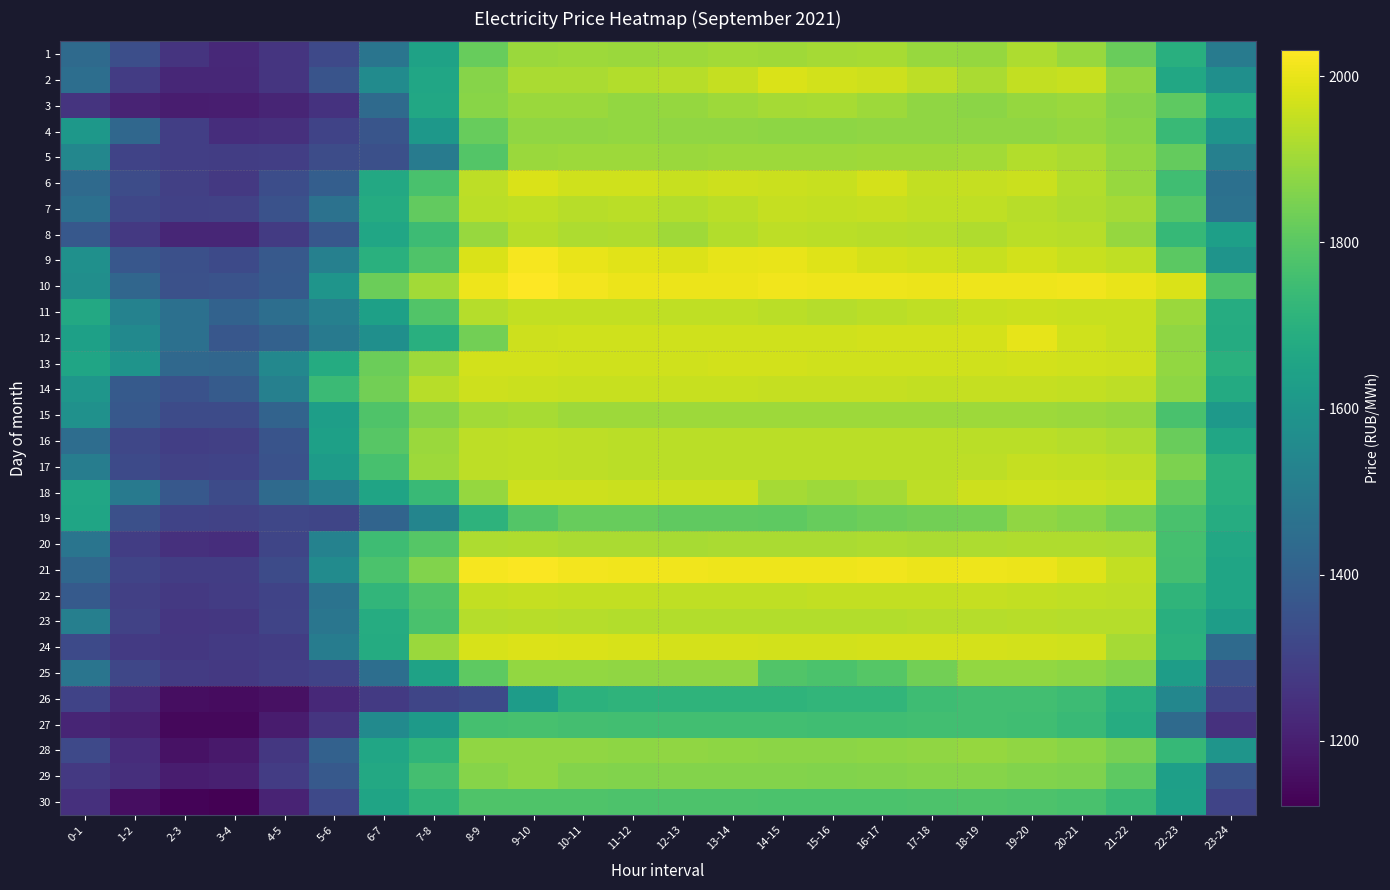

Reading left to right, transcribe all the data shown in this chart.

1: 0-1=1437.3	1-2=1338.9	2-3=1258.7	3-4=1225.5	4-5=1262.7	5-6=1321.5	6-7=1474.4	7-8=1645.7	8-9=1818.1	9-10=1894.0	10-11=1898.8	11-12=1893.9	12-13=1898.7	13-14=1906.5	14-15=1901.6	15-16=1909.2	16-17=1911.5	17-18=1890.7	18-19=1887.3	19-20=1919.3	20-21=1890.2	21-22=1824.6	22-23=1696.3	23-24=1501.9
2: 0-1=1450.9	1-2=1282.1	2-3=1224.8	3-4=1222.7	4-5=1263.8	5-6=1358.0	6-7=1561.9	7-8=1658.4	8-9=1866.1	9-10=1916.2	10-11=1916.7	11-12=1926.5	12-13=1933.0	13-14=1951.3	14-15=1981.0	15-16=1970.1	16-17=1963.4	17-18=1939.6	18-19=1915.5	19-20=1947.2	20-21=1954.1	21-22=1879.4	22-23=1666.9	23-24=1573.8
3: 0-1=1257.7	1-2=1214.1	2-3=1196.0	3-4=1200.0	4-5=1215.1	5-6=1254.1	6-7=1436.7	7-8=1667.2	8-9=1868.8	9-10=1893.5	10-11=1893.0	11-12=1885.6	12-13=1887.5	13-14=1896.7	14-15=1906.9	15-16=1913.8	16-17=1899.2	17-18=1881.1	18-19=1872.3	19-20=1885.9	20-21=1896.2	21-22=1862.2	22-23=1806.2	23-24=1677.3
4: 0-1=1605.4	1-2=1423.8	2-3=1290.4	3-4=1240.6	4-5=1248.2	5-6=1305.5	6-7=1360.3	7-8=1608.5	8-9=1818.5	9-10=1880.6	10-11=1881.8	11-12=1882.9	12-13=1878.7	13-14=1878.8	14-15=1877.2	15-16=1877.1	16-17=1878.7	17-18=1878.7	18-19=1878.7	19-20=1881.6	20-21=1888.9	21-22=1870.6	22-23=1738.0	23-24=1592.9
5: 0-1=1543.2	1-2=1303.5	2-3=1289.7	3-4=1287.7	4-5=1291.5	5-6=1334.8	6-7=1342.8	7-8=1501.5	8-9=1786.3	9-10=1895.1	10-11=1896.6	11-12=1896.4	12-13=1895.0	13-14=1896.3	14-15=1898.5	15-16=1898.9	16-17=1901.3	17-18=1900.4	18-19=1904.2	19-20=1927.1	20-21=1914.9	21-22=1884.8	22-23=1816.0	23-24=1517.4
6: 0-1=1436.9	1-2=1332.3	2-3=1295.7	3-4=1274.0	4-5=1338.0	5-6=1395.0	6-7=1669.9	7-8=1768.8	8-9=1942.0	9-10=1978.9	10-11=1965.4	11-12=1964.6	12-13=1955.1	13-14=1960.3	14-15=1958.2	15-16=1956.3	16-17=1971.1	17-18=1947.7	18-19=1952.2	19-20=1959.0	20-21=1927.4	21-22=1891.0	22-23=1753.6	23-24=1456.8
7: 0-1=1458.5	1-2=1314.4	2-3=1298.7	3-4=1300.7	4-5=1352.4	5-6=1465.7	6-7=1682.3	7-8=1814.5	8-9=1936.3	9-10=1943.8	10-11=1934.2	11-12=1938.0	12-13=1926.9	13-14=1937.7	14-15=1951.2	15-16=1948.8	16-17=1951.4	17-18=1945.9	18-19=1942.7	19-20=1935.2	20-21=1923.7	21-22=1907.9	22-23=1788.7	23-24=1463.6
8: 0-1=1371.6	1-2=1271.5	2-3=1220.0	3-4=1217.9	4-5=1278.6	5-6=1368.9	6-7=1661.0	7-8=1743.7	8-9=1889.5	9-10=1932.2	10-11=1920.5	11-12=1921.9	12-13=1901.0	13-14=1924.8	14-15=1940.8	15-16=1937.5	16-17=1932.9	17-18=1928.4	18-19=1923.6	19-20=1936.2	20-21=1931.8	21-22=1887.6	22-23=1730.3	23-24=1636.7
9: 0-1=1576.7	1-2=1368.8	2-3=1342.6	3-4=1327.2	4-5=1374.4	5-6=1516.7	6-7=1698.2	7-8=1781.6	8-9=1980.4	9-10=2017.1	10-11=2001.1	11-12=1992.0	12-13=1983.2	13-14=1996.4	14-15=2000.6	15-16=1985.4	16-17=1974.1	17-18=1966.9	18-19=1954.4	19-20=1970.1	20-21=1954.1	21-22=1945.2	22-23=1801.6	23-24=1592.3
10: 0-1=1570.6	1-2=1422.6	2-3=1345.8	3-4=1355.9	4-5=1380.2	5-6=1594.8	6-7=1827.2	7-8=1905.7	8-9=2007.3	9-10=2031.2	10-11=2014.4	11-12=2004.5	12-13=2004.3	13-14=2005.2	14-15=2013.0	15-16=2009.1	16-17=2006.4	17-18=2003.0	18-19=2009.1	19-20=2008.3	20-21=2011.0	21-22=2001.9	22-23=1980.3	23-24=1776.1
11: 0-1=1671.4	1-2=1524.4	2-3=1456.2	3-4=1407.0	4-5=1452.1	5-6=1519.2	6-7=1639.1	7-8=1785.9	8-9=1930.2	9-10=1948.2	10-11=1949.0	11-12=1948.6	12-13=1945.6	13-14=1943.2	14-15=1936.5	15-16=1930.0	16-17=1936.4	17-18=1943.0	18-19=1954.9	19-20=1958.5	20-21=1955.0	21-22=1953.1	22-23=1894.0	23-24=1683.2
12: 0-1=1639.5	1-2=1552.0	2-3=1456.2	3-4=1368.8	4-5=1404.5	5-6=1491.5	6-7=1575.5	7-8=1696.7	8-9=1837.3	9-10=1960.7	10-11=1965.4	11-12=1965.0	12-13=1964.6	13-14=1964.8	14-15=1964.5	15-16=1966.2	16-17=1968.2	17-18=1968.2	18-19=1972.2	19-20=1996.9	20-21=1966.2	21-22=1956.5	22-23=1880.6	23-24=1681.2
13: 0-1=1654.9	1-2=1590.8	2-3=1429.8	3-4=1420.3	4-5=1547.2	5-6=1680.8	6-7=1827.9	7-8=1898.0	8-9=1969.8	9-10=1970.4	10-11=1967.1	11-12=1966.2	12-13=1967.2	13-14=1967.6	14-15=1967.5	15-16=1966.7	16-17=1965.4	17-18=1965.4	18-19=1966.9	19-20=1968.3	20-21=1964.4	21-22=1961.1	22-23=1883.3	23-24=1699.7
14: 0-1=1598.3	1-2=1380.7	2-3=1349.7	3-4=1383.6	4-5=1516.2	5-6=1740.3	6-7=1839.4	7-8=1935.1	8-9=1962.0	9-10=1959.9	10-11=1954.0	11-12=1953.8	12-13=1954.5	13-14=1953.3	14-15=1951.8	15-16=1952.4	16-17=1949.8	17-18=1948.9	18-19=1950.2	19-20=1949.6	20-21=1946.3	21-22=1941.5	22-23=1877.2	23-24=1676.2
15: 0-1=1580.4	1-2=1370.8	2-3=1329.7	3-4=1329.8	4-5=1413.0	5-6=1632.7	6-7=1781.0	7-8=1863.6	8-9=1906.3	9-10=1912.8	10-11=1899.4	11-12=1899.0	12-13=1899.3	13-14=1898.9	14-15=1898.2	15-16=1898.0	16-17=1896.8	17-18=1897.3	18-19=1898.8	19-20=1898.4	20-21=1895.0	21-22=1887.0	22-23=1771.8	23-24=1614.2
16: 0-1=1447.7	1-2=1314.6	2-3=1291.9	3-4=1292.5	4-5=1358.3	5-6=1639.7	6-7=1794.2	7-8=1893.0	8-9=1940.5	9-10=1944.1	10-11=1939.1	11-12=1937.6	12-13=1937.6	13-14=1937.6	14-15=1938.2	15-16=1937.9	16-17=1937.9	17-18=1936.4	18-19=1937.6	19-20=1937.0	20-21=1931.6	21-22=1918.8	22-23=1823.0	23-24=1658.7
17: 0-1=1508.2	1-2=1325.5	2-3=1302.5	3-4=1305.5	4-5=1350.4	5-6=1621.5	6-7=1768.1	7-8=1896.5	8-9=1941.9	9-10=1943.0	10-11=1939.4	11-12=1938.6	12-13=1937.9	13-14=1937.9	14-15=1936.7	15-16=1936.5	16-17=1937.0	17-18=1937.6	18-19=1939.1	19-20=1951.1	20-21=1948.3	21-22=1939.0	22-23=1851.7	23-24=1707.3
18: 0-1=1659.6	1-2=1497.5	2-3=1371.2	3-4=1328.8	4-5=1434.5	5-6=1513.1	6-7=1653.5	7-8=1737.4	8-9=1886.3	9-10=1961.2	10-11=1960.8	11-12=1959.3	12-13=1957.7	13-14=1956.9	14-15=1910.4	15-16=1898.1	16-17=1909.8	17-18=1942.0	18-19=1963.1	19-20=1966.9	20-21=1962.2	21-22=1955.0	22-23=1814.3	23-24=1698.3
19: 0-1=1657.6	1-2=1344.5	2-3=1304.4	3-4=1300.2	4-5=1314.7	5-6=1312.3	6-7=1414.0	7-8=1534.7	8-9=1711.2	9-10=1788.8	10-11=1821.1	11-12=1818.9	12-13=1807.5	13-14=1808.5	14-15=1807.0	15-16=1819.9	16-17=1830.3	17-18=1836.3	18-19=1842.3	19-20=1881.6	20-21=1868.6	21-22=1841.3	22-23=1771.8	23-24=1684.3
20: 0-1=1476.1	1-2=1288.5	2-3=1246.4	3-4=1241.5	4-5=1313.6	5-6=1525.8	6-7=1748.7	7-8=1789.9	8-9=1919.5	9-10=1921.3	10-11=1915.8	11-12=1914.3	12-13=1912.2	13-14=1915.8	14-15=1914.5	15-16=1915.8	16-17=1917.6	17-18=1914.7	18-19=1919.4	19-20=1923.7	20-21=1924.2	21-22=1918.3	22-23=1764.1	23-24=1667.1
21: 0-1=1424.2	1-2=1306.8	2-3=1287.8	3-4=1288.7	4-5=1330.2	5-6=1562.1	6-7=1772.4	7-8=1860.1	8-9=2018.9	9-10=2025.9	10-11=2016.2	11-12=2012.9	12-13=2011.1	13-14=2008.1	14-15=2006.9	15-16=2007.7	16-17=2010.5	17-18=2005.7	18-19=2006.9	19-20=2004.1	20-21=1986.0	21-22=1947.9	22-23=1759.5	23-24=1658.2
22: 0-1=1378.0	1-2=1294.8	2-3=1274.0	3-4=1284.0	4-5=1303.6	5-6=1467.0	6-7=1718.7	7-8=1780.4	8-9=1947.8	9-10=1952.2	10-11=1947.8	11-12=1946.5	12-13=1945.6	13-14=1945.4	14-15=1944.6	15-16=1947.0	16-17=1949.0	17-18=1949.0	18-19=1949.6	19-20=1947.0	20-21=1945.3	21-22=1941.4	22-23=1716.7	23-24=1656.6
23: 0-1=1515.2	1-2=1299.8	2-3=1265.9	3-4=1271.0	4-5=1309.4	5-6=1479.0	6-7=1686.4	7-8=1770.8	8-9=1928.4	9-10=1933.0	10-11=1929.7	11-12=1927.5	12-13=1926.2	13-14=1925.7	14-15=1925.4	15-16=1927.0	16-17=1928.0	17-18=1929.8	18-19=1929.9	19-20=1932.7	20-21=1930.4	21-22=1930.3	22-23=1696.0	23-24=1629.1
24: 0-1=1326.5	1-2=1275.6	2-3=1267.6	3-4=1277.3	4-5=1287.8	5-6=1504.9	6-7=1682.8	7-8=1893.3	8-9=1976.6	9-10=1983.1	10-11=1978.7	11-12=1976.5	12-13=1974.0	13-14=1972.6	14-15=1969.7	15-16=1969.9	16-17=1970.9	17-18=1971.9	18-19=1973.4	19-20=1970.2	20-21=1964.5	21-22=1908.7	22-23=1704.3	23-24=1437.5
25: 0-1=1475.3	1-2=1313.8	2-3=1280.4	3-4=1273.2	4-5=1290.8	5-6=1303.0	6-7=1449.7	7-8=1646.9	8-9=1806.1	9-10=1883.0	10-11=1885.5	11-12=1881.8	12-13=1881.5	13-14=1881.6	14-15=1783.6	15-16=1772.2	16-17=1789.7	17-18=1836.2	18-19=1885.0	19-20=1882.4	20-21=1875.5	21-22=1859.9	22-23=1628.0	23-24=1344.5
26: 0-1=1306.1	1-2=1230.7	2-3=1156.5	3-4=1150.7	4-5=1164.3	5-6=1226.7	6-7=1277.5	7-8=1312.6	8-9=1327.4	9-10=1623.0	10-11=1704.8	11-12=1712.8	12-13=1712.6	13-14=1714.8	14-15=1712.1	15-16=1719.1	16-17=1721.0	17-18=1747.6	18-19=1755.4	19-20=1757.0	20-21=1745.9	21-22=1695.4	22-23=1542.3	23-24=1309.2
27: 0-1=1217.1	1-2=1200.4	2-3=1140.1	3-4=1140.3	4-5=1191.0	5-6=1261.3	6-7=1556.3	7-8=1619.1	8-9=1761.8	9-10=1766.6	10-11=1760.7	11-12=1756.8	12-13=1756.7	13-14=1755.6	14-15=1754.3	15-16=1753.8	16-17=1754.2	17-18=1757.1	18-19=1754.3	19-20=1751.7	20-21=1739.6	21-22=1683.3	22-23=1435.9	23-24=1252.4
28: 0-1=1321.0	1-2=1237.9	2-3=1164.7	3-4=1183.3	4-5=1269.8	5-6=1405.1	6-7=1661.2	7-8=1716.0	8-9=1880.8	9-10=1882.0	10-11=1878.5	11-12=1877.8	12-13=1879.4	13-14=1877.7	14-15=1874.5	15-16=1874.2	16-17=1877.0	17-18=1880.4	18-19=1886.6	19-20=1880.0	20-21=1870.8	21-22=1843.6	22-23=1732.6	23-24=1595.6
29: 0-1=1273.5	1-2=1244.8	2-3=1196.1	3-4=1202.4	4-5=1283.6	5-6=1375.6	6-7=1669.2	7-8=1758.6	8-9=1867.4	9-10=1881.2	10-11=1861.7	11-12=1859.9	12-13=1862.2	13-14=1861.9	14-15=1860.9	15-16=1860.4	16-17=1861.3	17-18=1865.8	18-19=1866.2	19-20=1858.5	20-21=1854.2	21-22=1804.2	22-23=1634.5	23-24=1352.9
30: 0-1=1246.2	1-2=1154.6	2-3=1129.0	3-4=1121.8	4-5=1213.3	5-6=1324.0	6-7=1654.5	7-8=1715.8	8-9=1780.2	9-10=1782.0	10-11=1779.5	11-12=1778.3	12-13=1777.0	13-14=1776.4	14-15=1774.2	15-16=1773.4	16-17=1775.1	17-18=1778.8	18-19=1781.0	19-20=1778.3	20-21=1769.8	21-22=1736.9	22-23=1637.2	23-24=1309.3